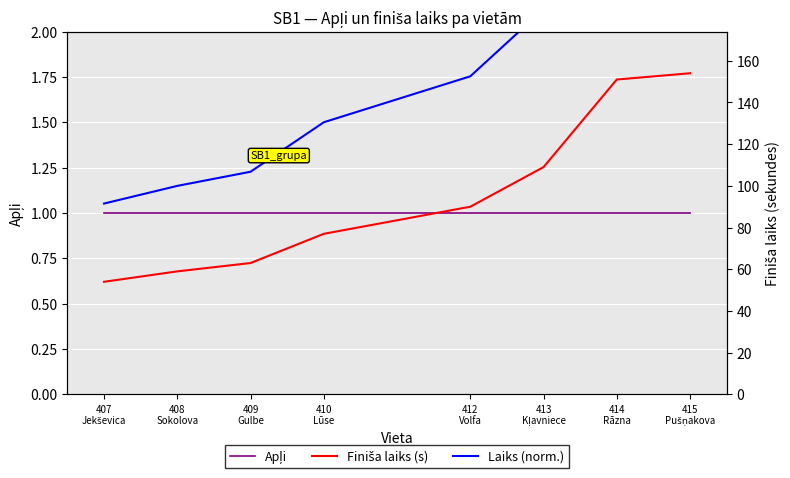

At which label does Apļi reach its minimum?

407
Jekševica